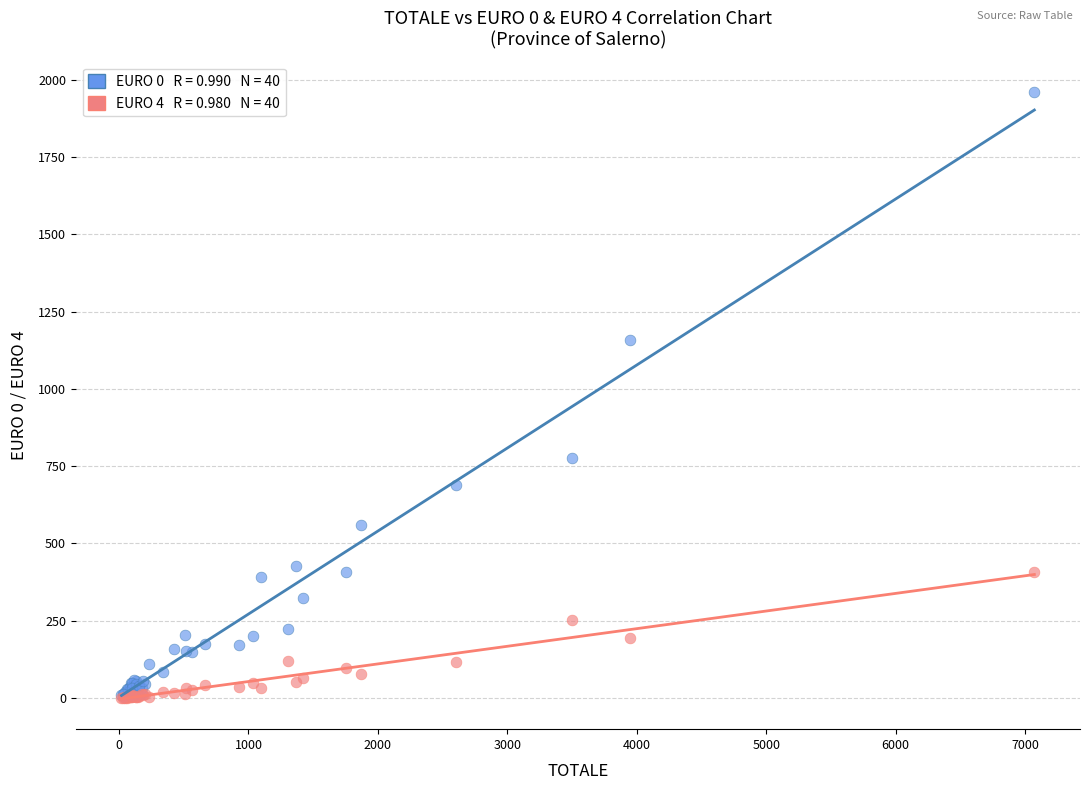

Across all series, what Y value is closest to 980?

1160